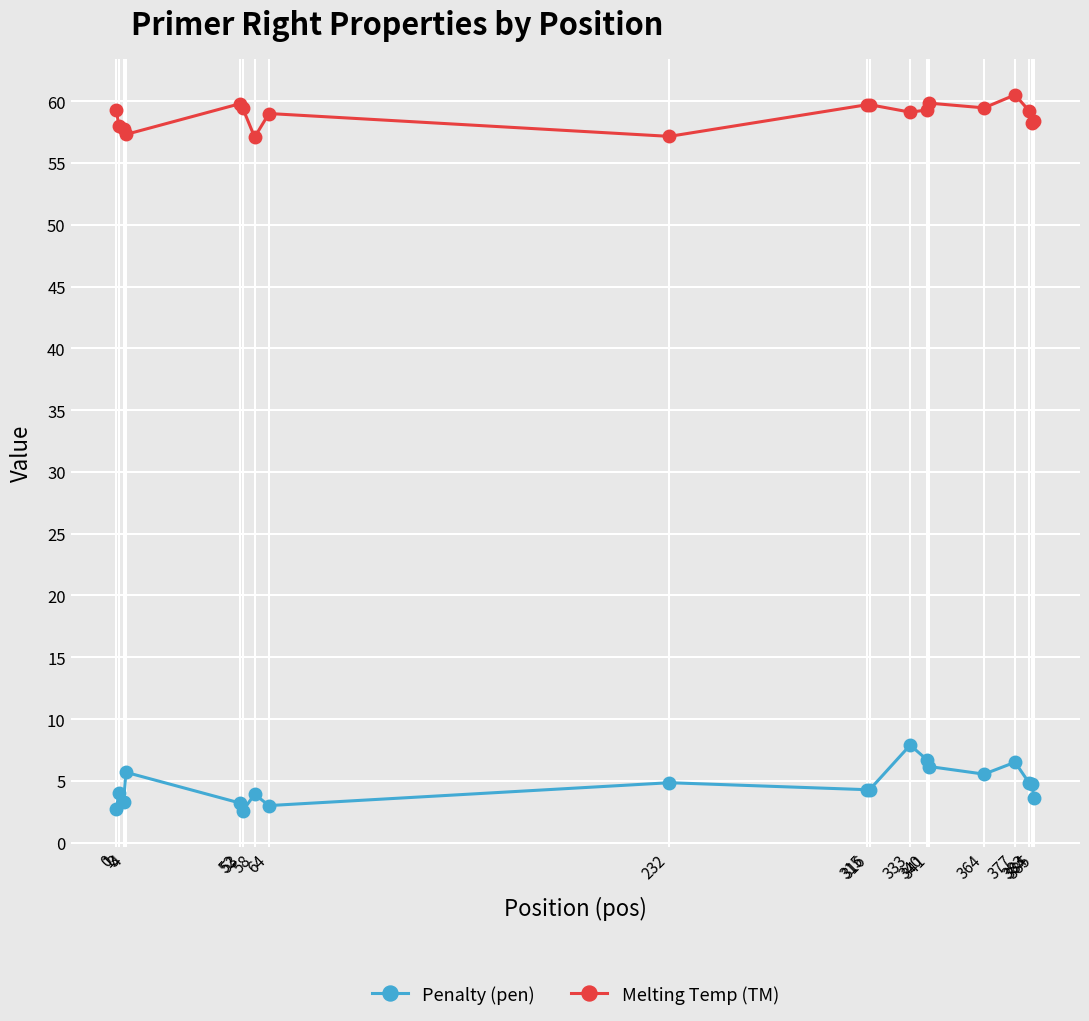

True or false: Penalty (pen) and Melting Temp (TM) cross at least once.

False